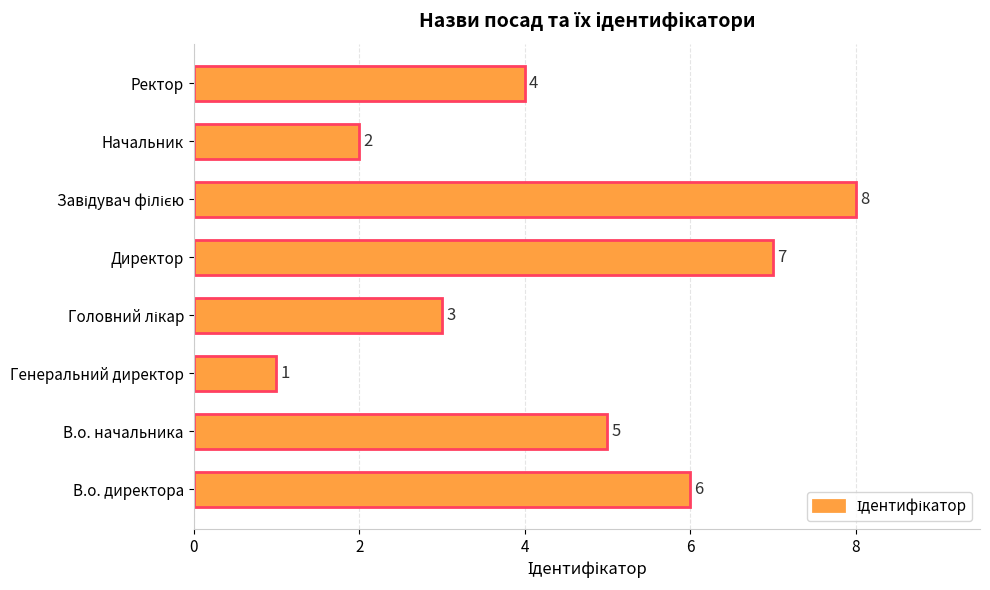

Reading top to bottom, what are all the values shown in this chart?

4	2	8	7	3	1	5	6